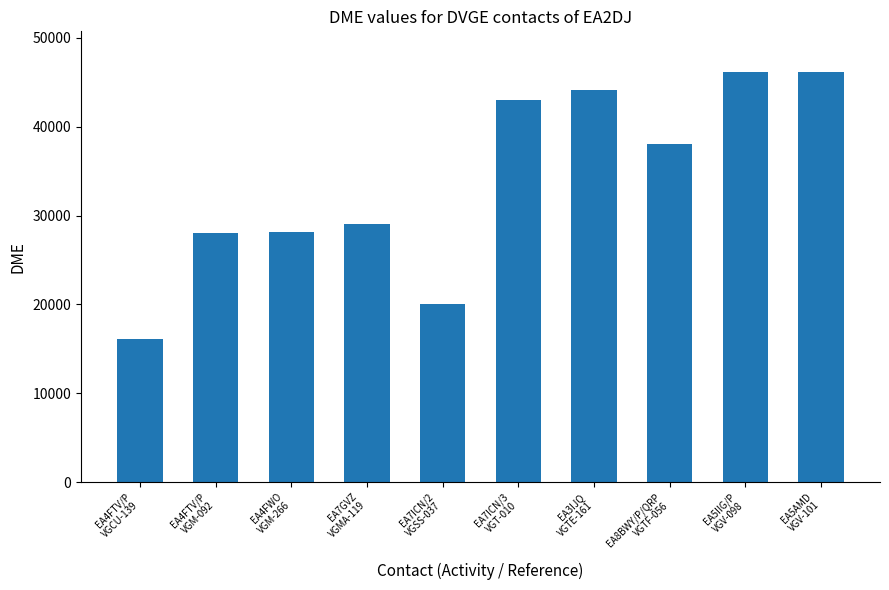

Read the value at EA8BWY/P/QRP
VGTF-056, to the nearest 50.

38000